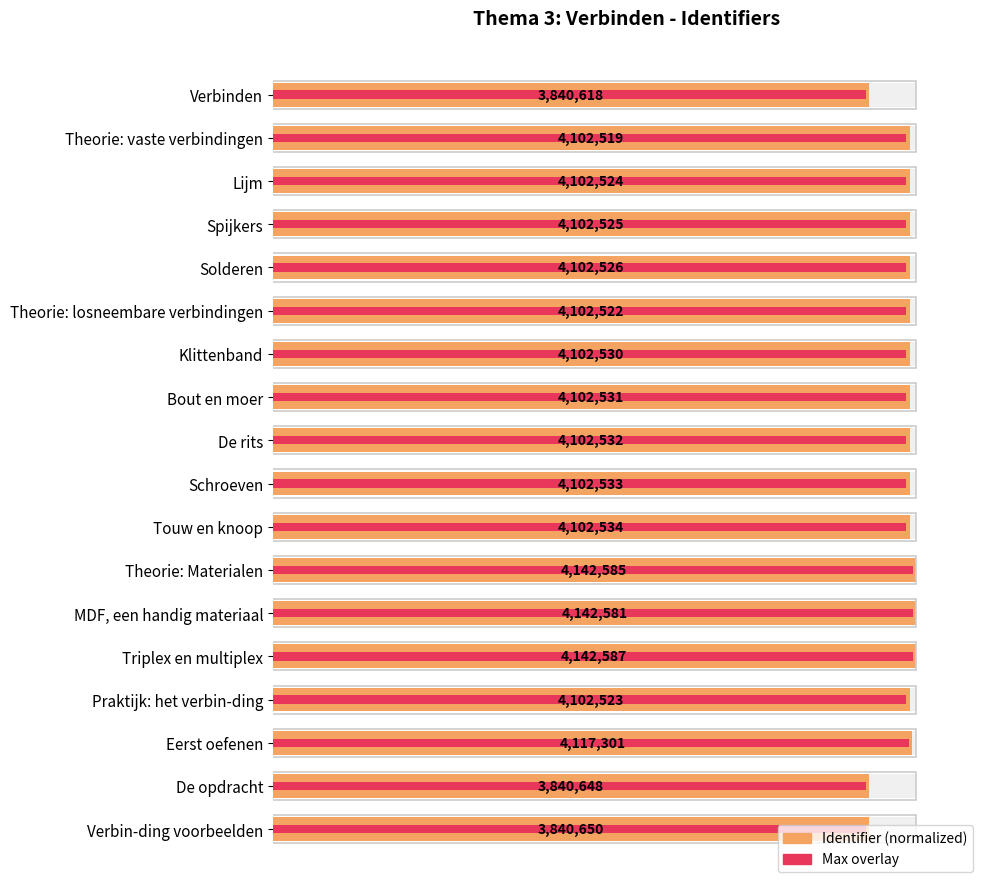

What is the difference between the maximum and minimum values in the Identifier value series?

7.3